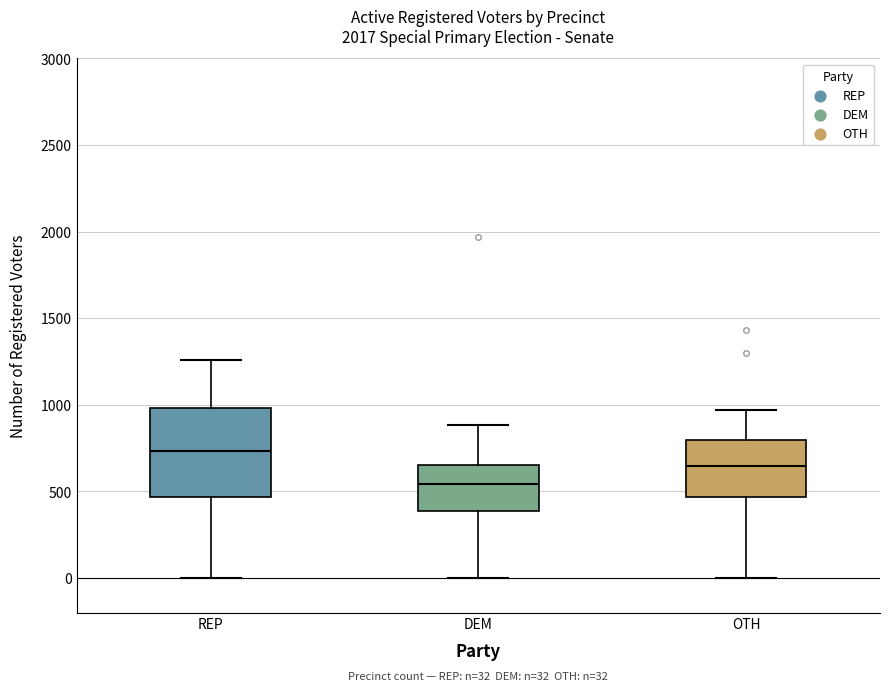

Comparing the boxes themselves (not the whiskers), which one is the tallest?

REP